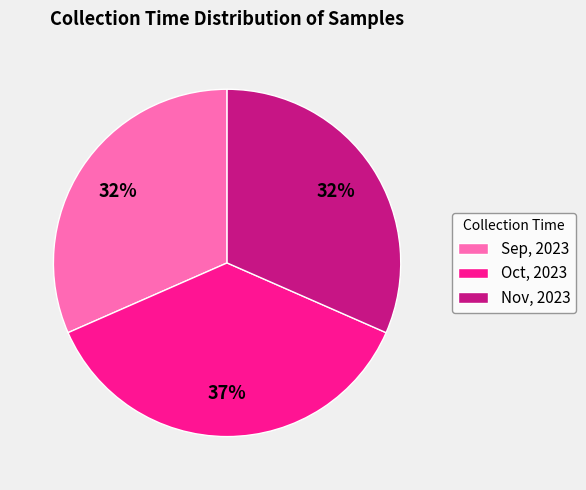

Combined, do Oct, 2023 and Sep, 2023 account for over 50%?

Yes